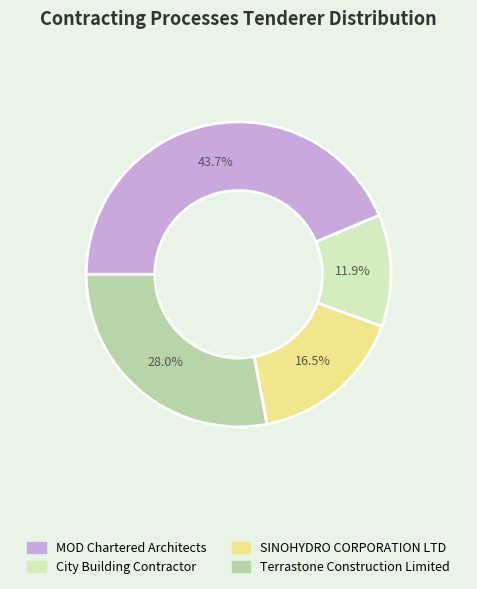

True or false: MOD Chartered Architects accounts for 44% of the total.

True